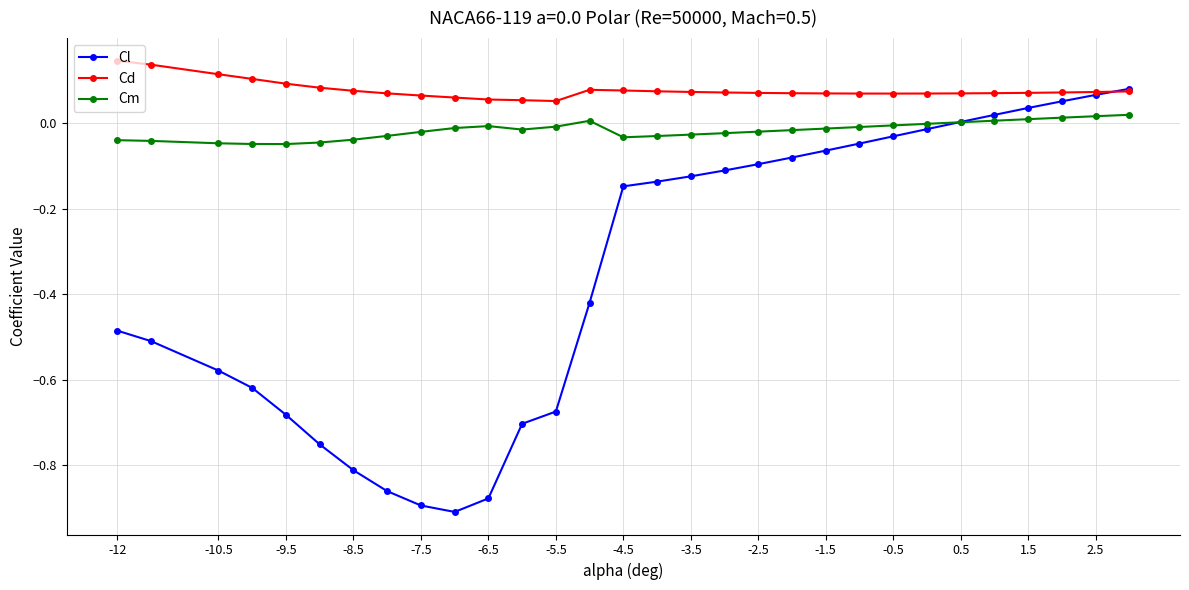

True or false: Cm has more than 0 interior local peaks.

True